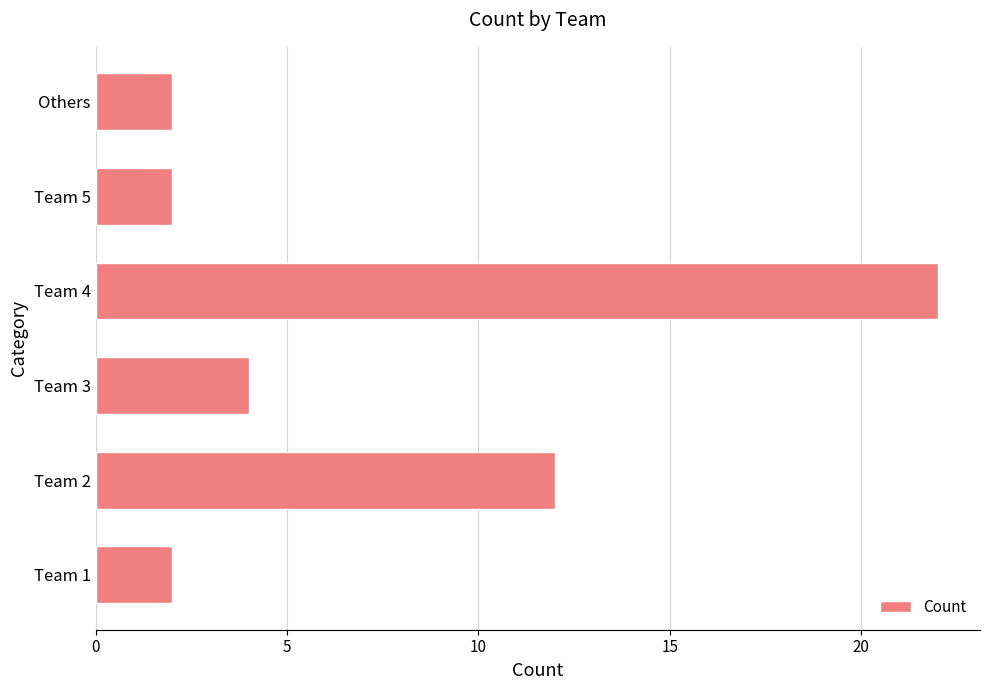

Reading top to bottom, transcribe all the data shown in this chart.

2	2	22	4	12	2